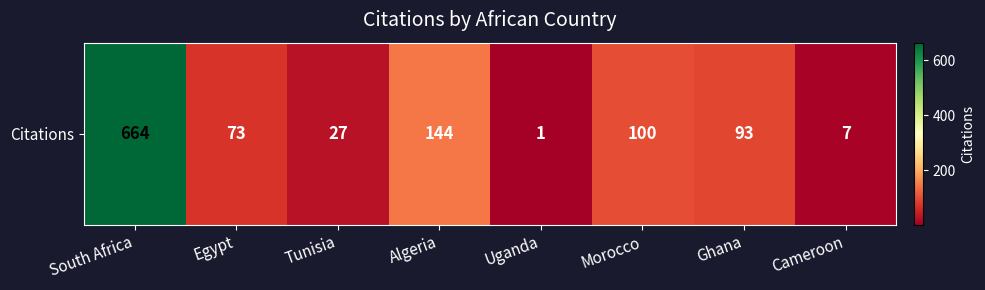

At which category does the chart reach its minimum across all series?

Uganda